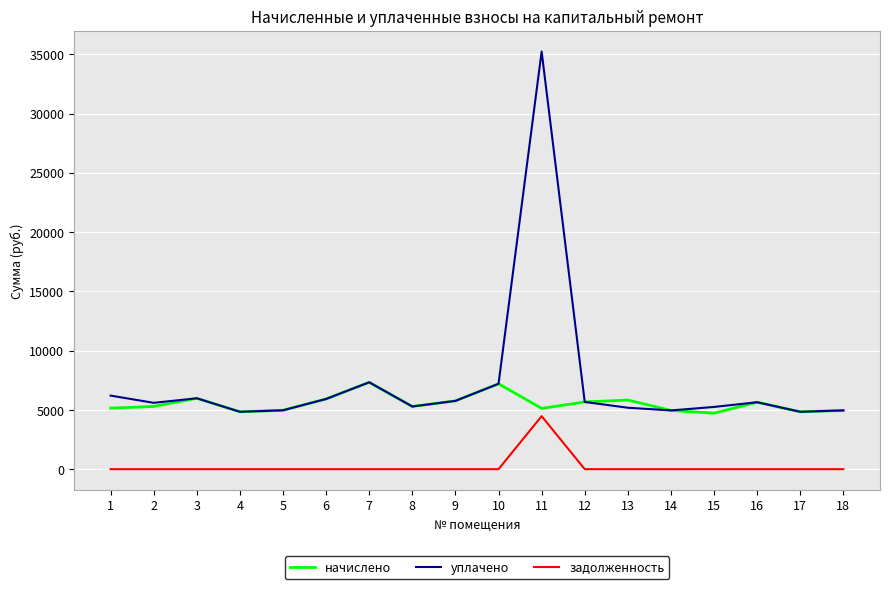

Which series has the largest range (max minus min)?

уплачено